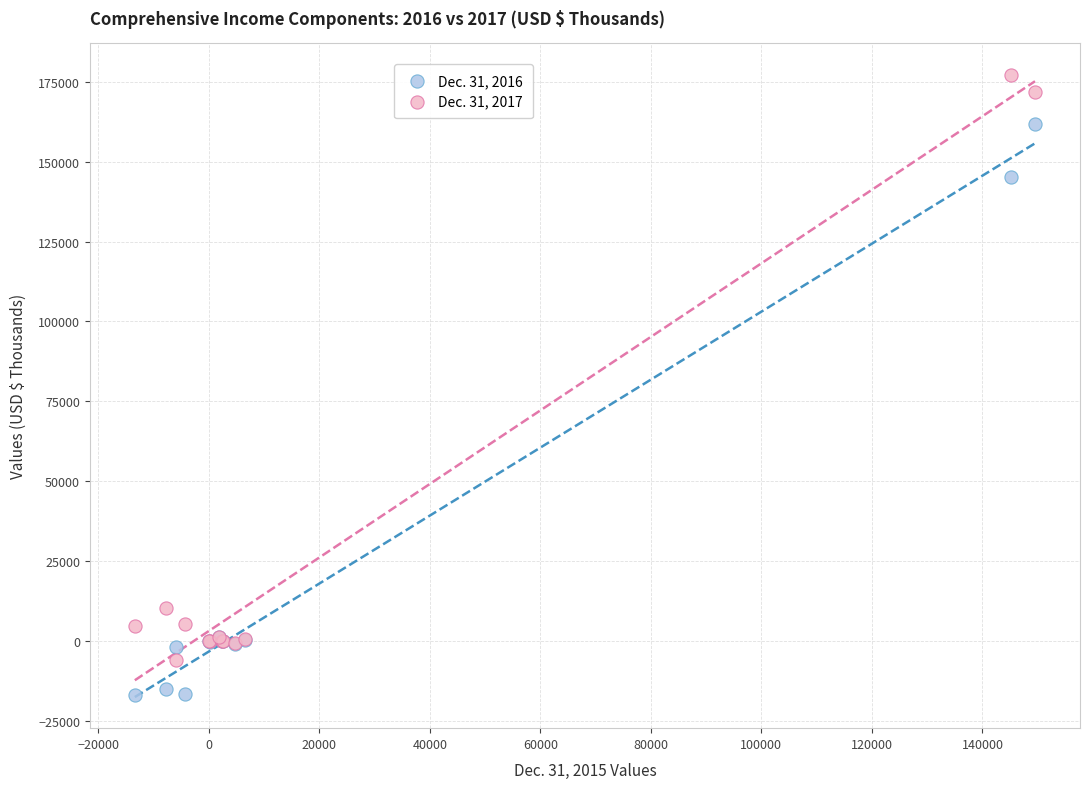

What is the X range (max minus min) for the scatter plot?

162872